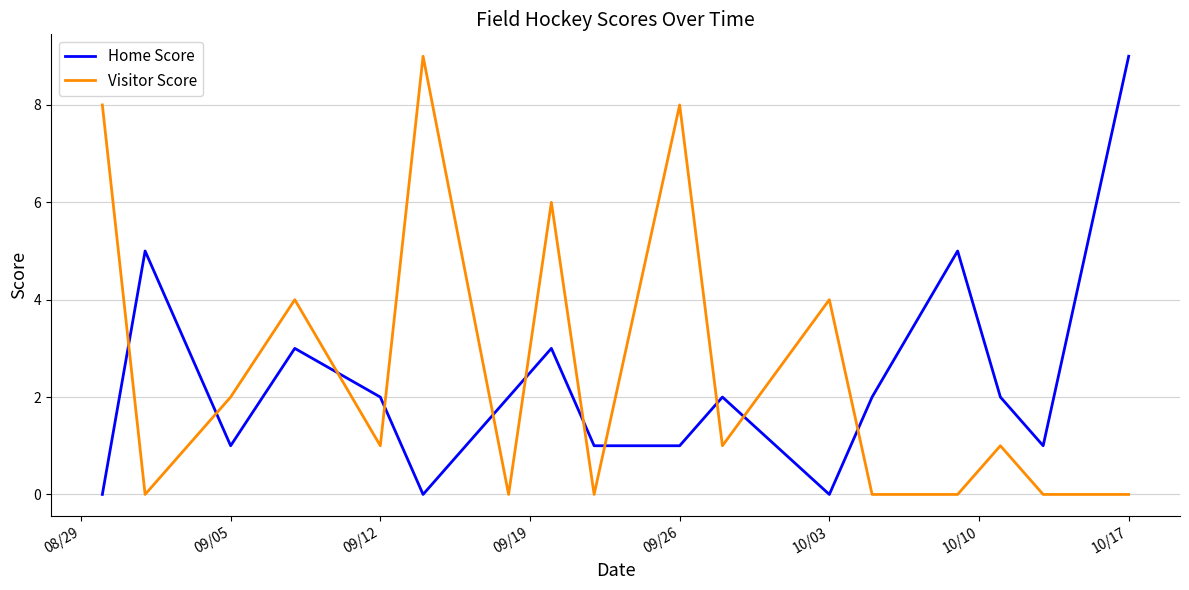

What is the highest value of the Visitor Score series?

9